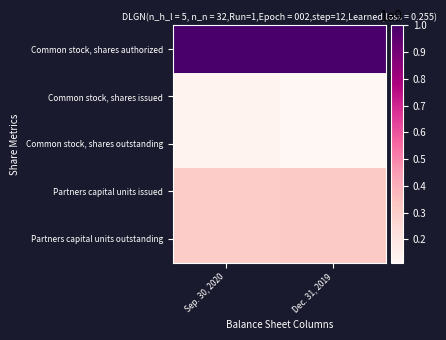

What is the smallest value displayed?

113806820